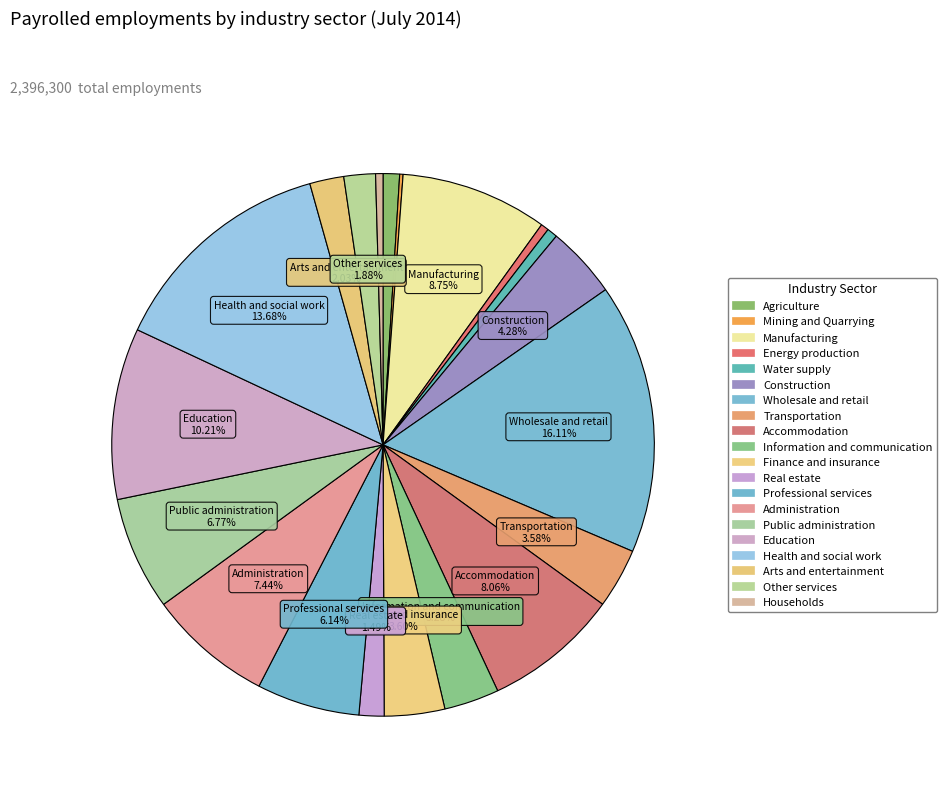

Is the sum of Finance and insurance and Real estate greater than half?

No